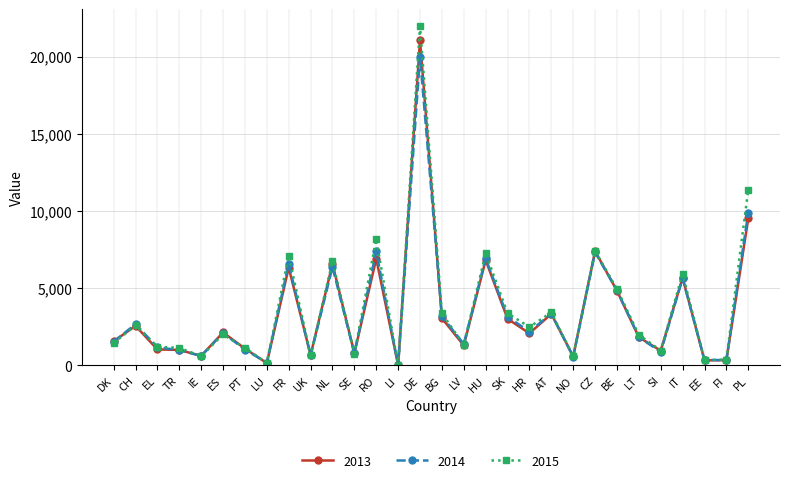

How many lines are shown in the chart?

3